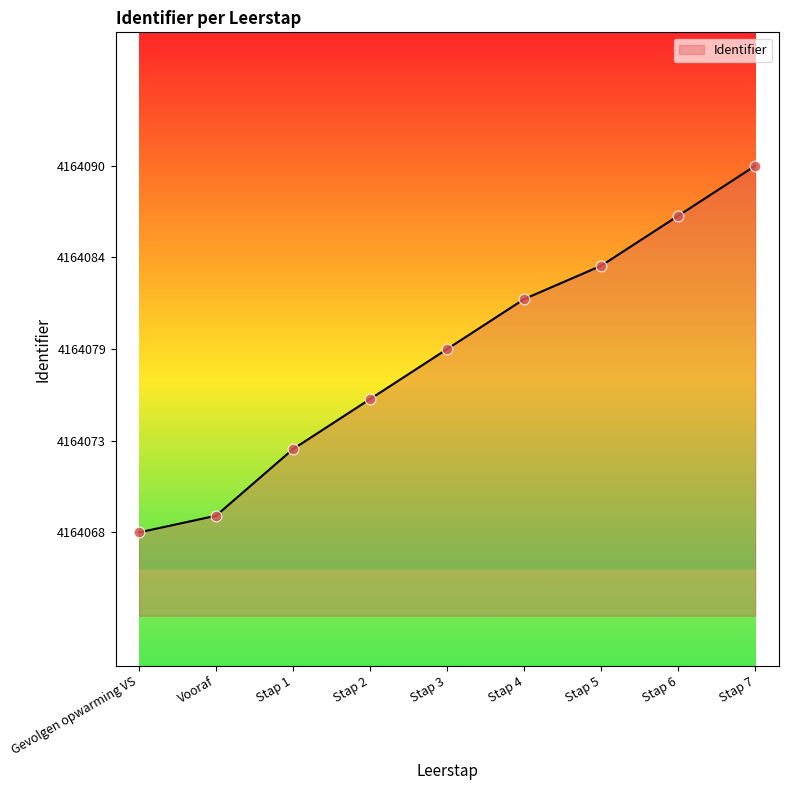

Between Stap 2 and Stap 3, which is larger?

Stap 3